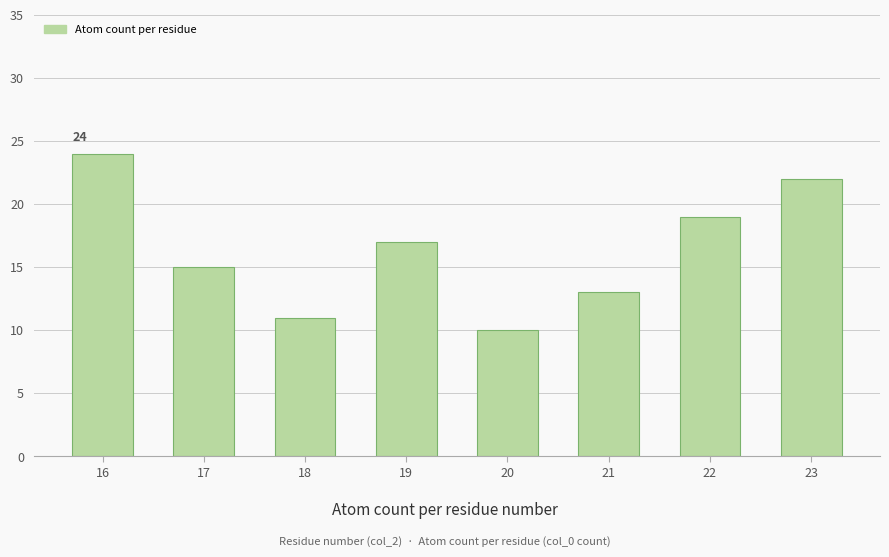

How many values are below 17?

4